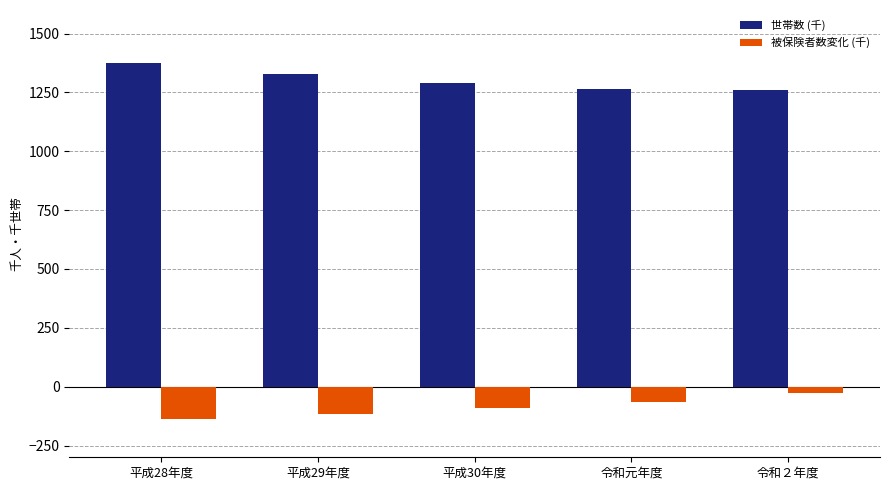

What is the sum of the 世帯数 (千) values at 平成29年度 and 平成28年度?

2703.1